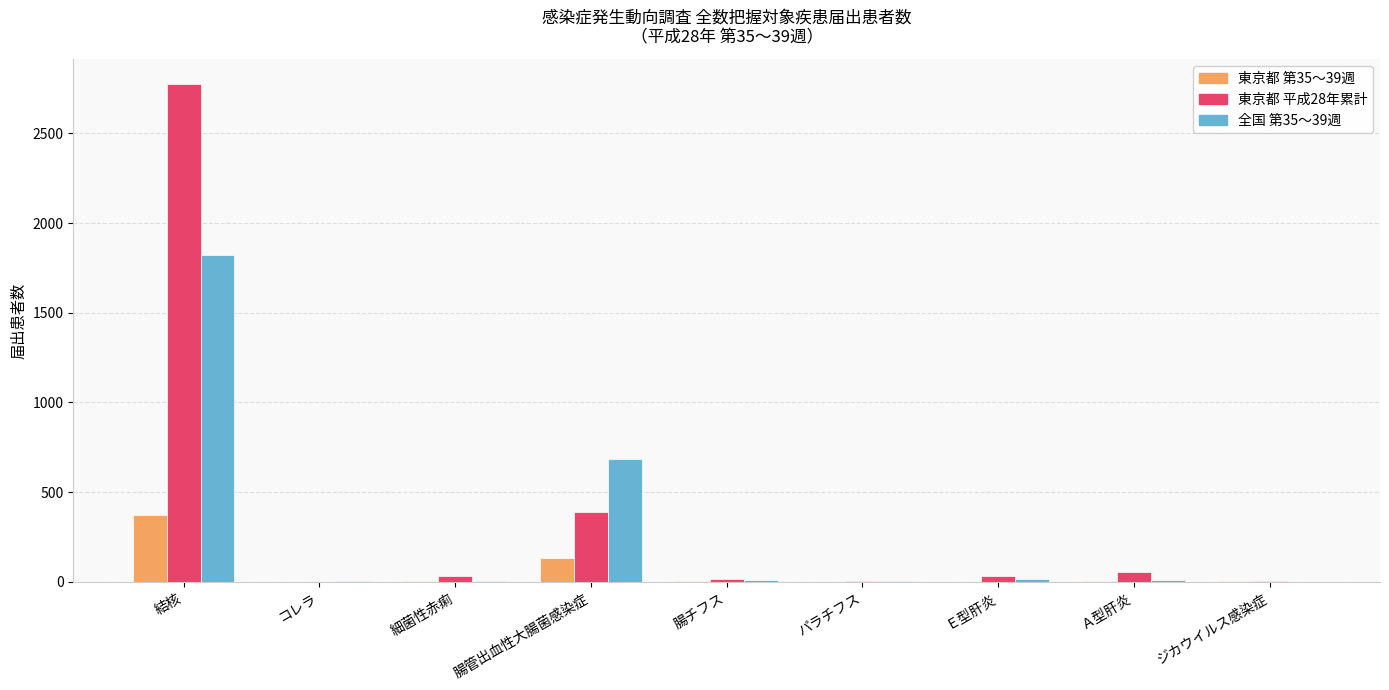

Count the number of categories in the chart.

9